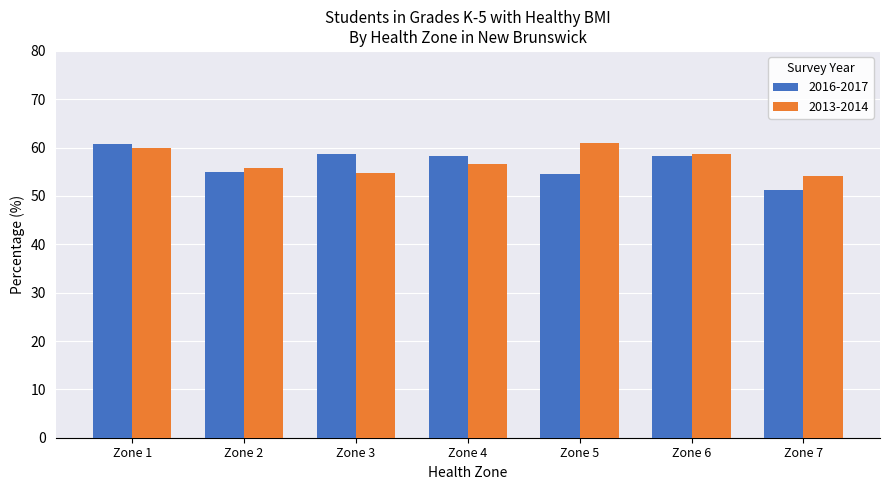

True or false: 2013-2014 has a value of 60.9 at Zone 5.

True